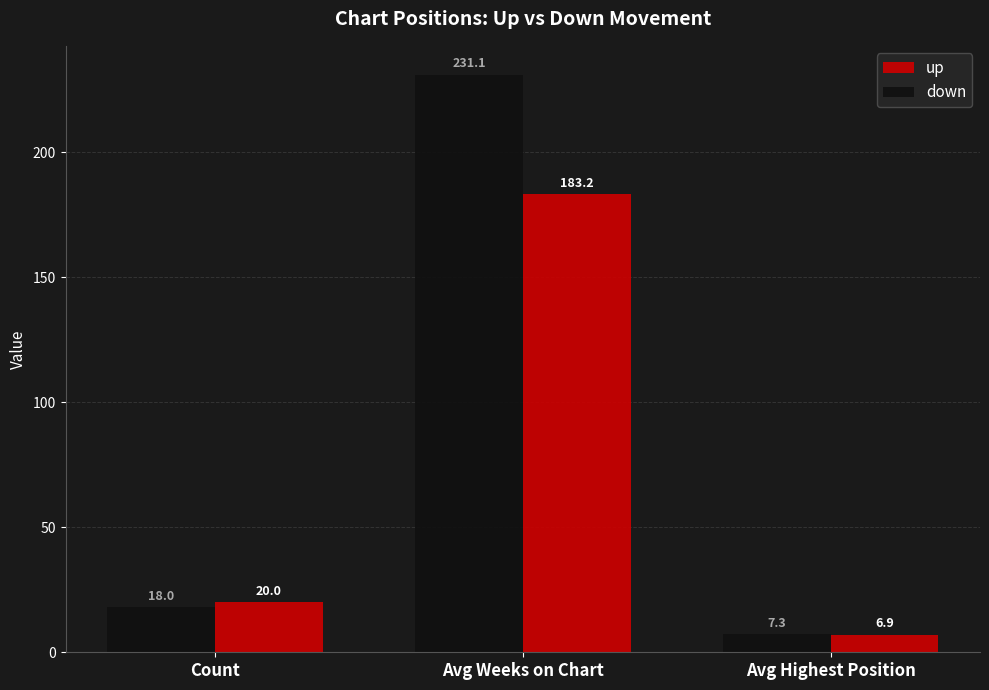

How many groups of bars are there?

3